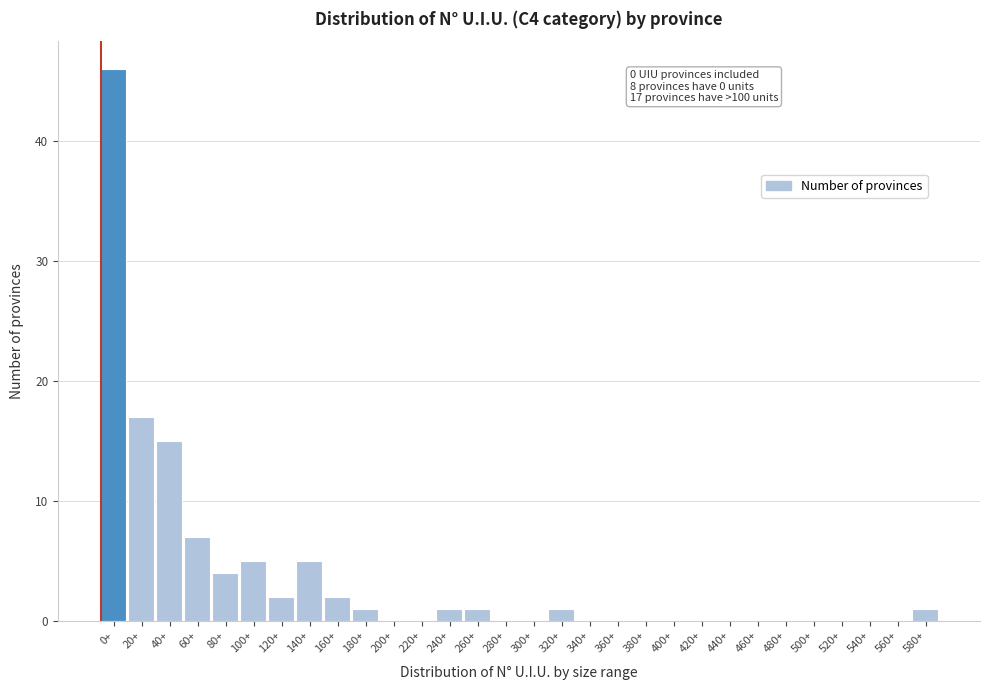

Reading left to right, list all the values displayed in this chart.

0+=46	20+=17	40+=15	60+=7	80+=4	100+=5	120+=2	140+=5	160+=2	180+=1	200+=0	220+=0	240+=1	260+=1	280+=0	300+=0	320+=1	340+=0	360+=0	380+=0	400+=0	420+=0	440+=0	460+=0	480+=0	500+=0	520+=0	540+=0	560+=0	580+=1